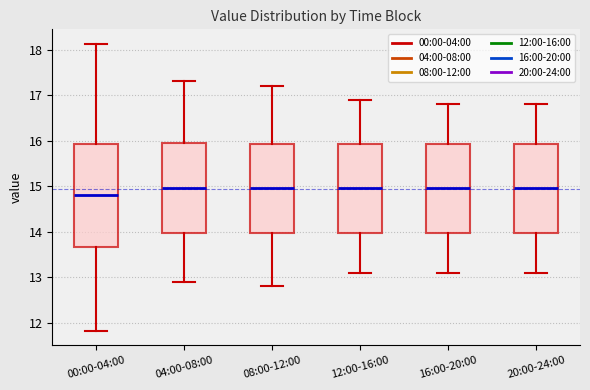

Which box has the lowest median line?

00:00-04:00